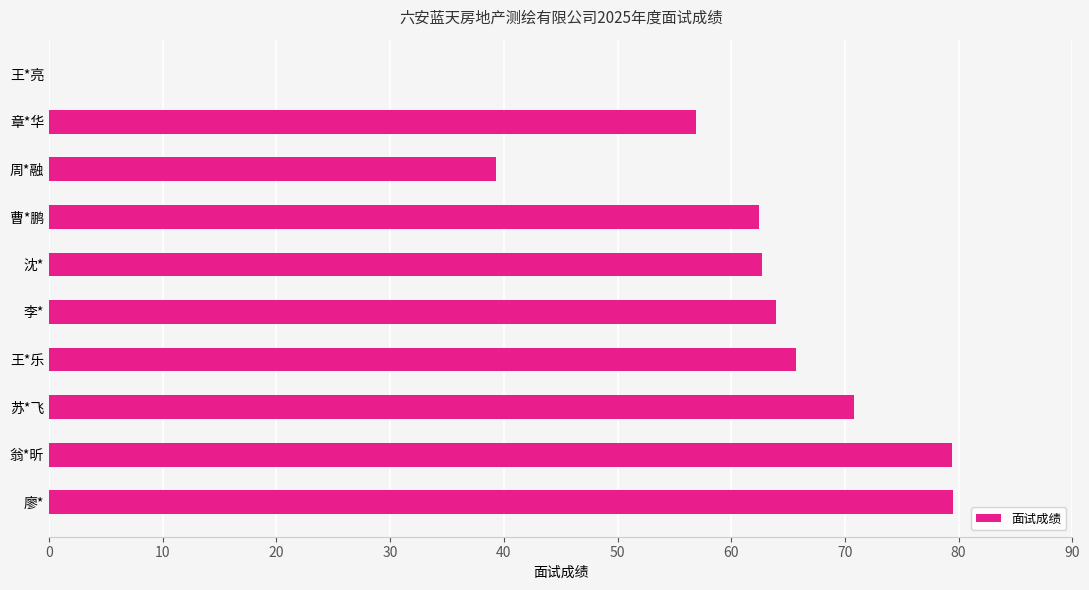

What is the sum of all values?

580.8